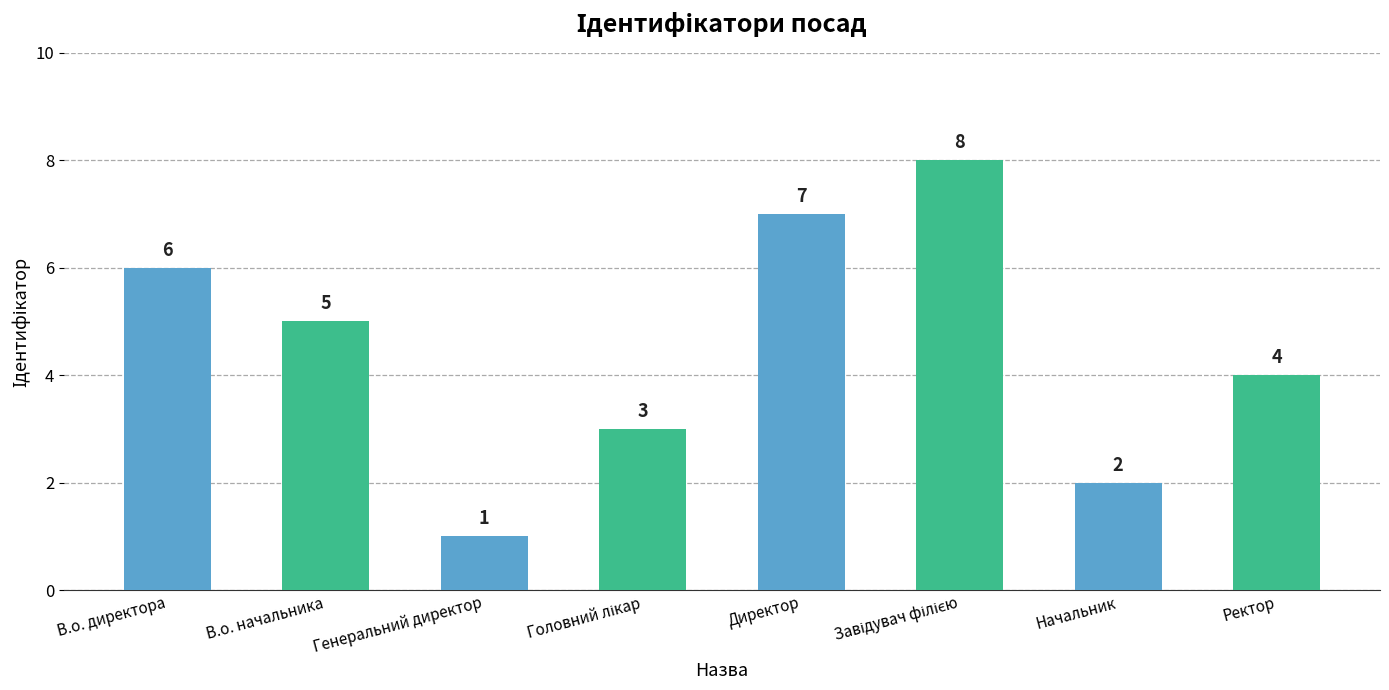

What is the maximum value shown in the chart?

8